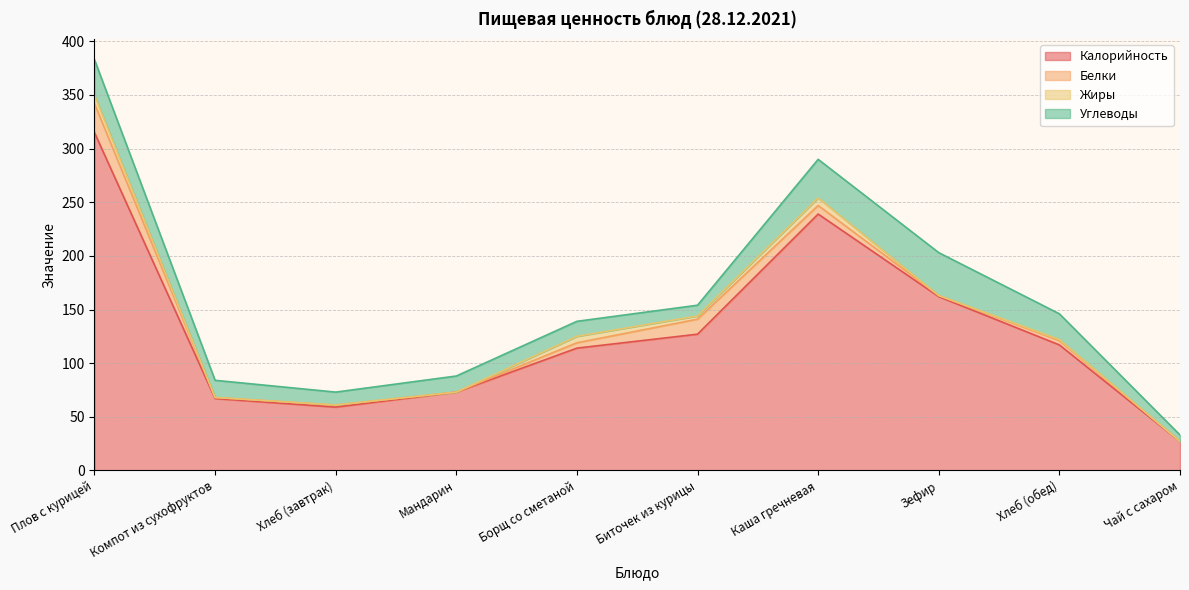

At which category is the sum across all series the highest?

Плов с курицей